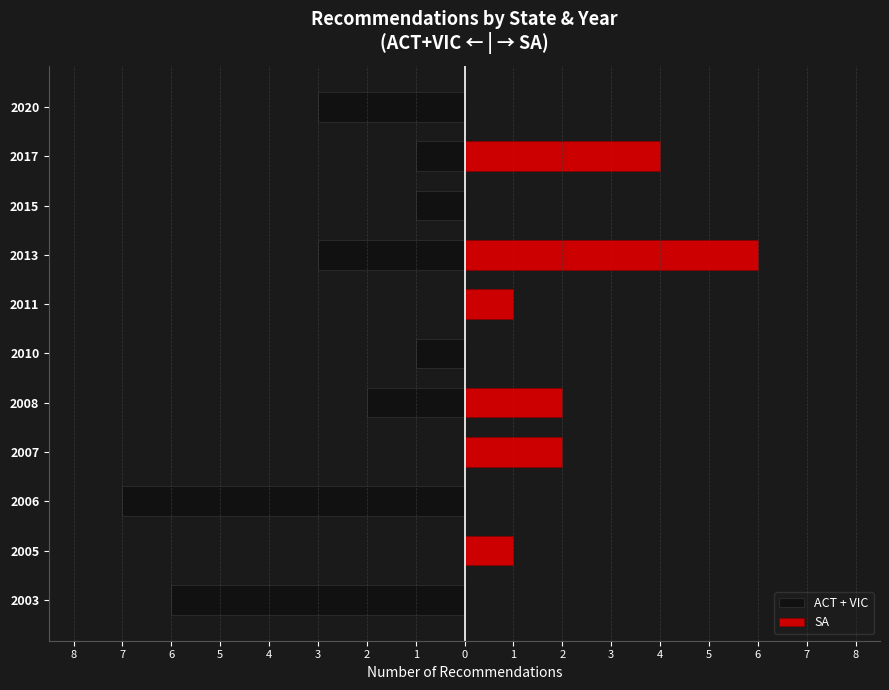

What is the difference between the second highest and second lowest values in the SA series?

4